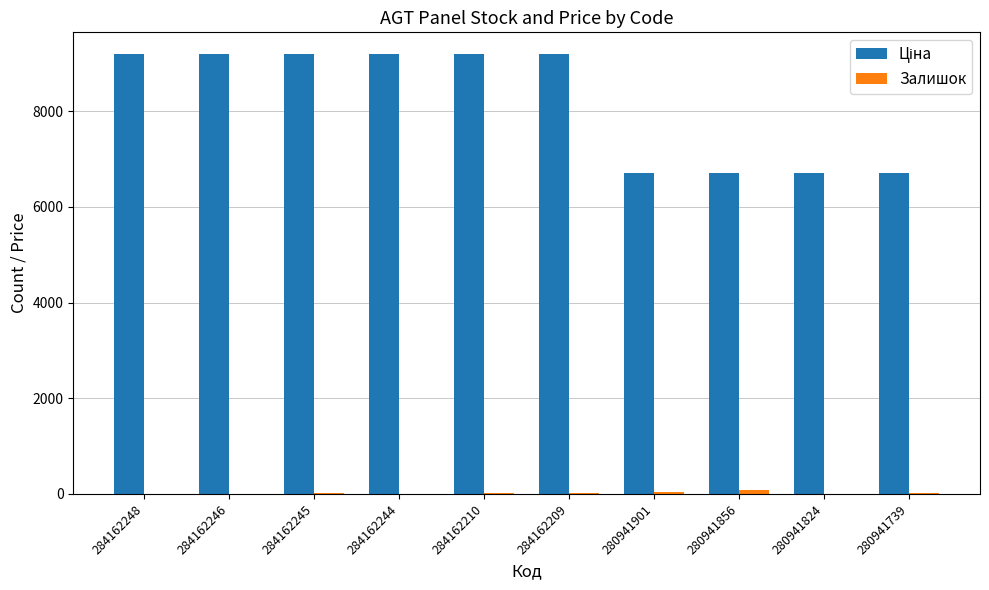

What is the greatest value displayed?

9185.1